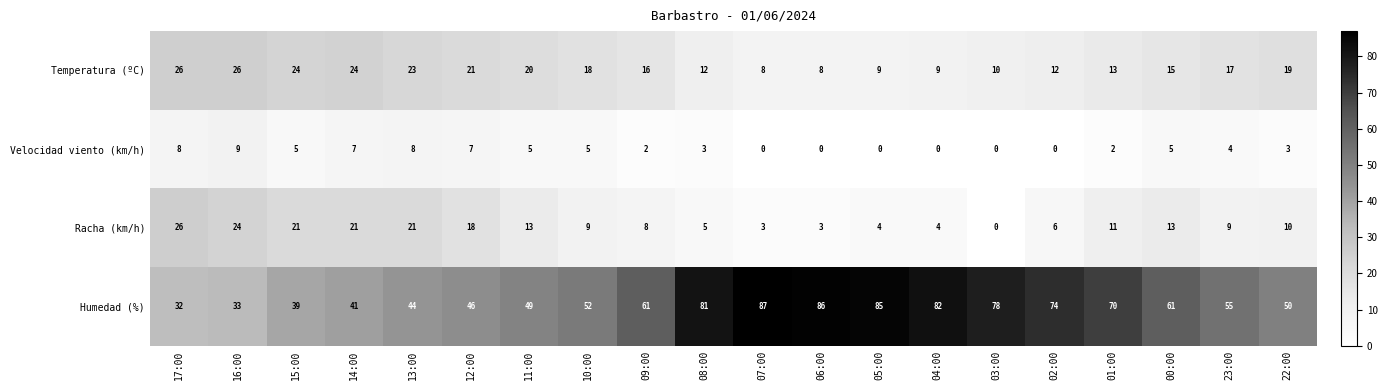

Which series has the widest spread of values?

Humedad (%)